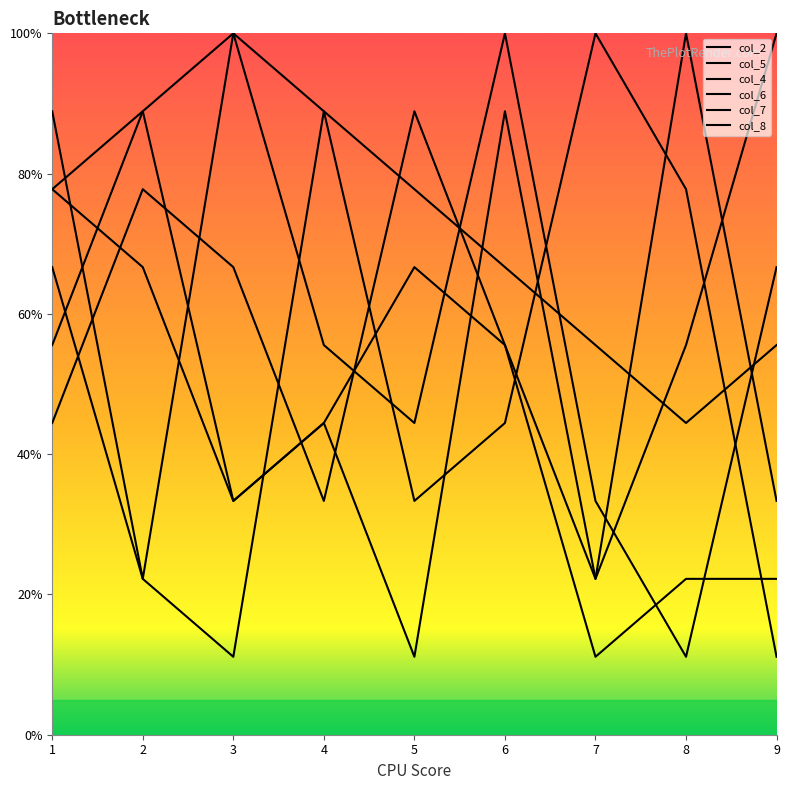

True or false: col_5 and col_4 cross at least once.

True